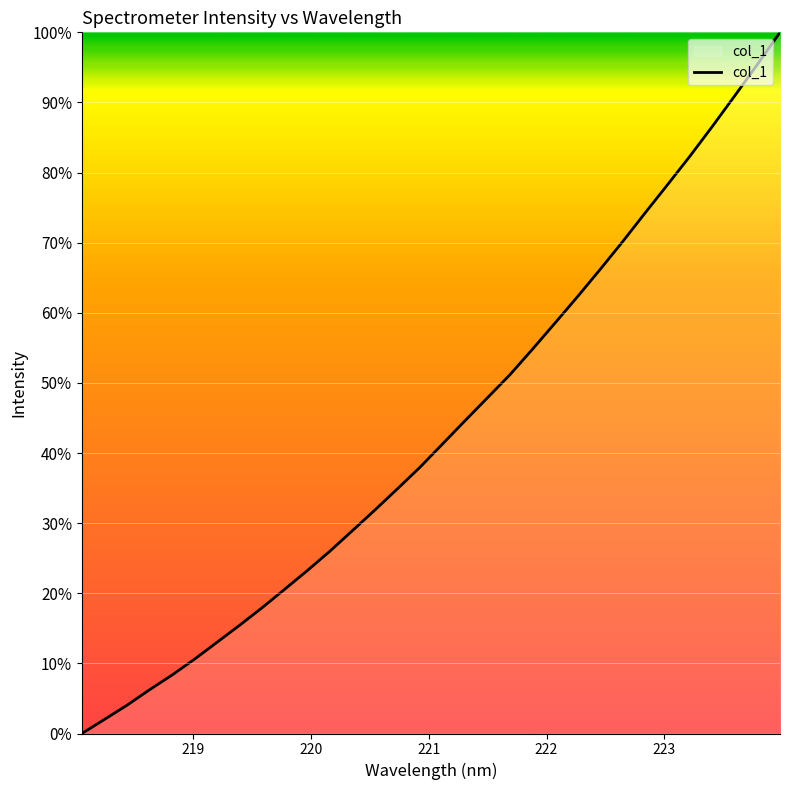

What is the difference between the maximum and minimum values?

100.0